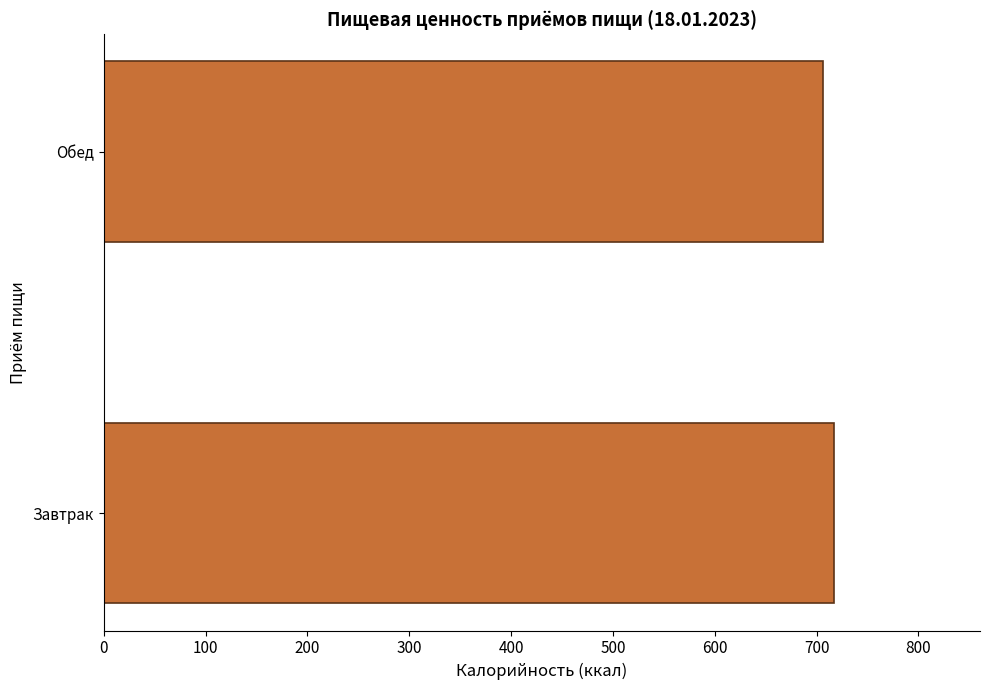

What is the difference between the maximum and minimum values?

11